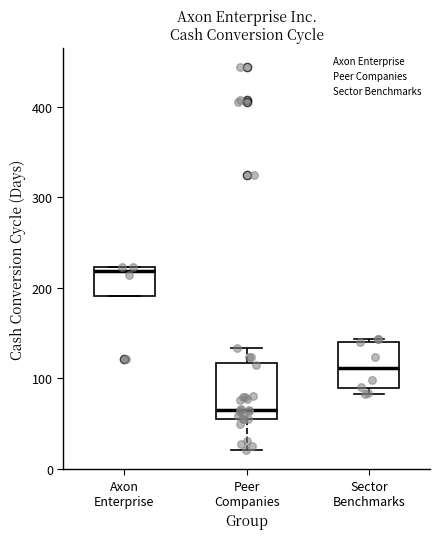

Reading left to right, transcribe this box plot: for each box, give where its median line is, the range the box spans, and where its two whiskers end, as read against the y-axis. The values are not printed on the chart, so give them approximately, as read against the axis.

Axon Enterprise: median 220 (just below the box's upper edge), box 190 to 220, whiskers 190 to 220
Peer Companies: median 70, box 60 to 120, whiskers 20 to 130
Sector Benchmarks: median 110, box 90 to 140, whiskers 80 to 140 (just above the box's upper edge)